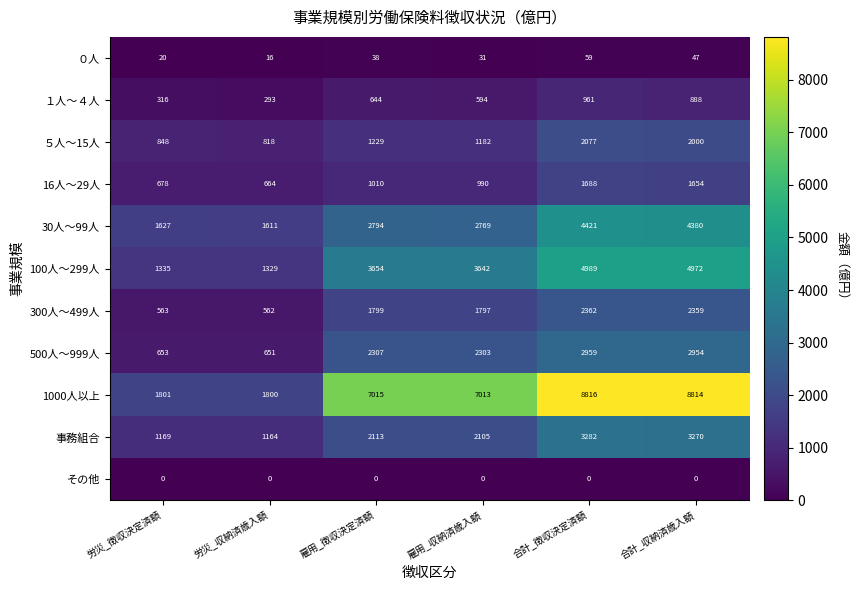

What is the maximum value for 16人～29人?

1688